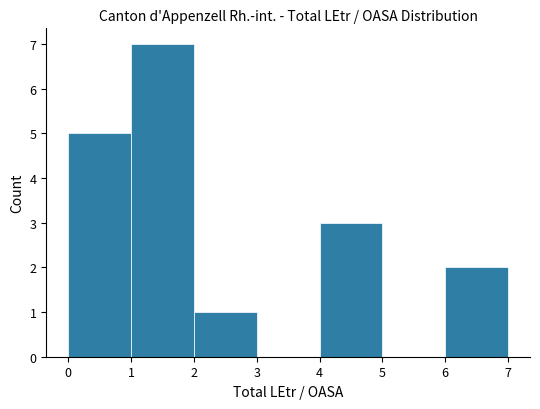

Reading left to right, list every bar in this chart as the range it spans on the x-axis followed by its height. The values are not printed on the chart, so give them approximately, as read against the axis.

0 to 1: 5
1 to 2: 7
2 to 3: 1
3 to 4: 0
4 to 5: 3
5 to 6: 0
6 to 7: 2